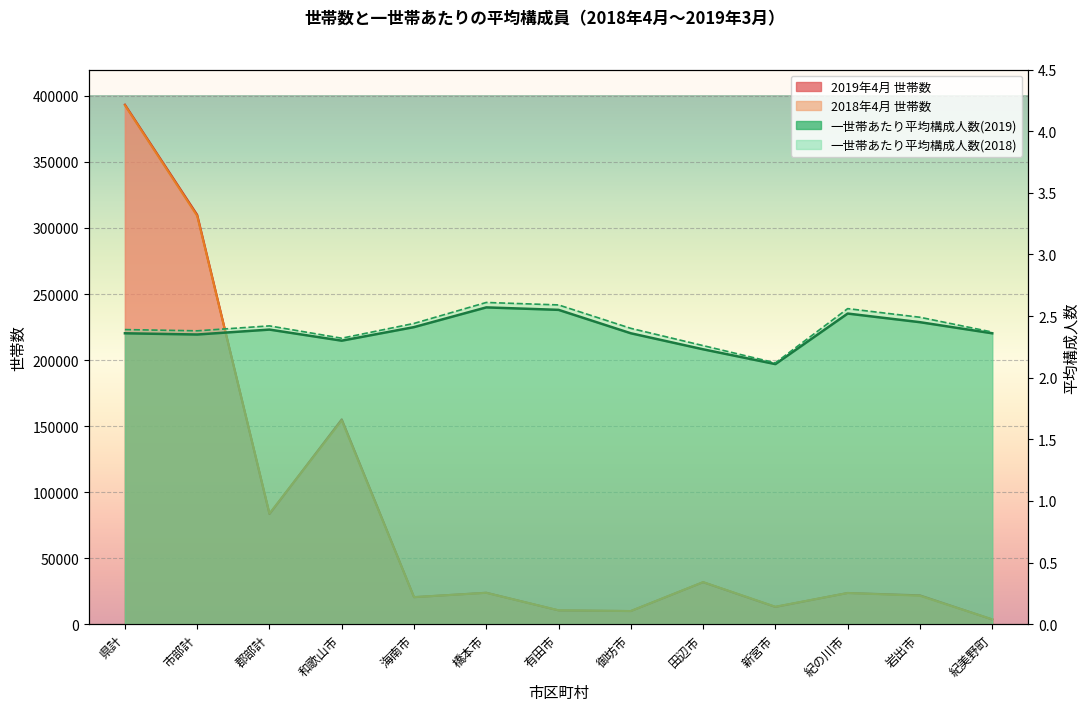

What is the label of the 7th point from the right?

有田市